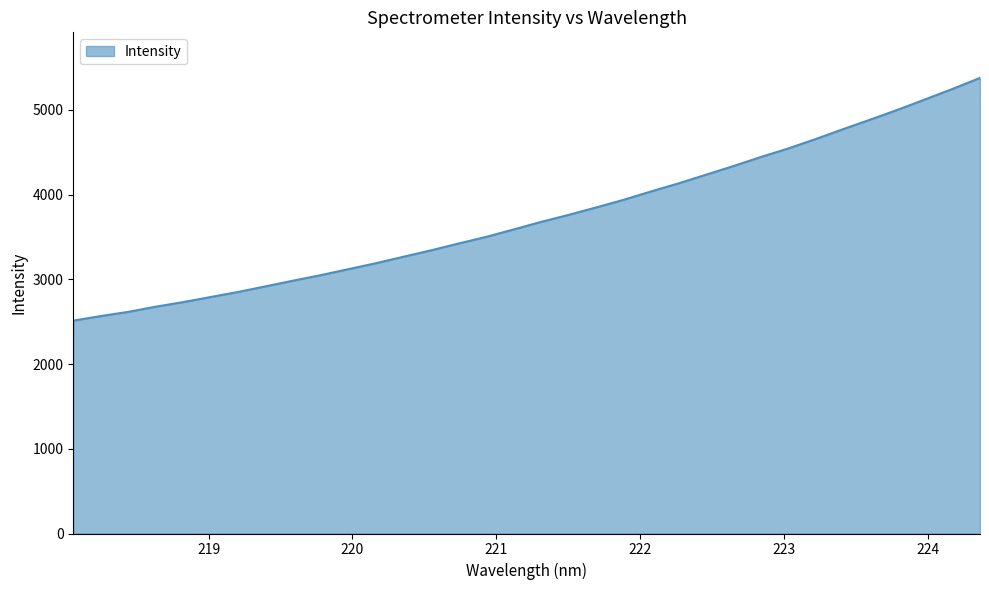

What is the greatest value displayed?

5376.7